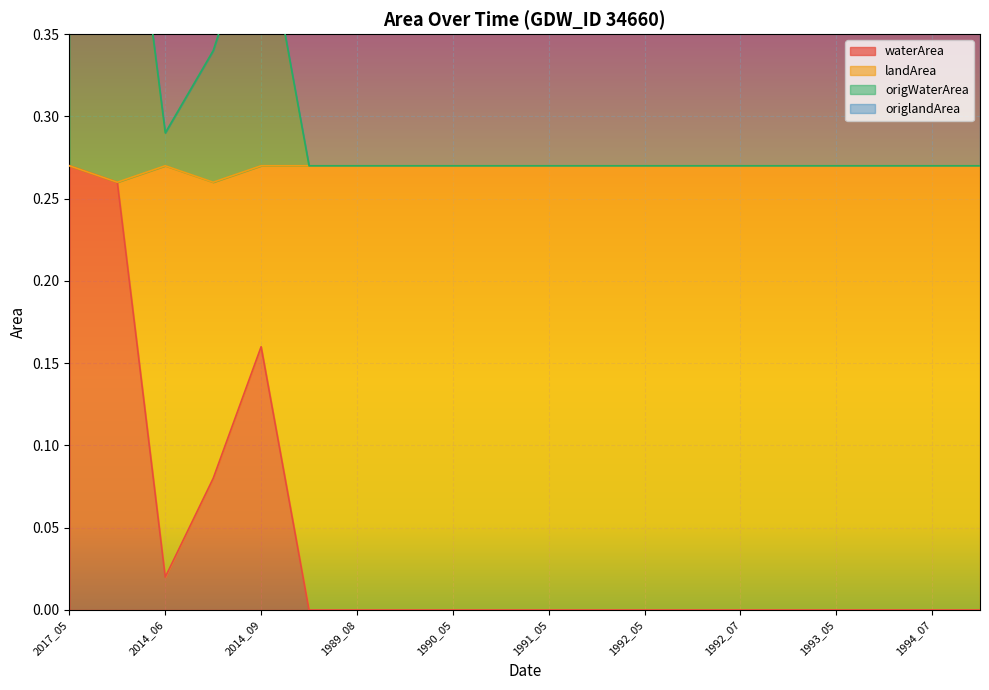

What is the greatest value displayed?

0.5